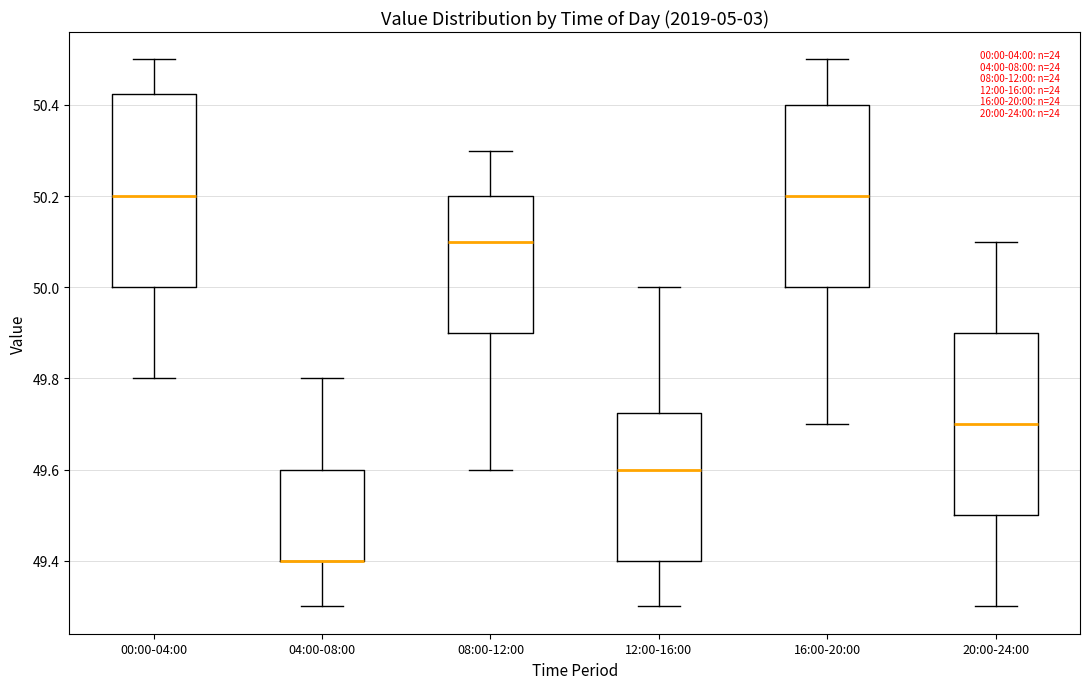

Reading left to right, read every box against the y-axis: the position of its median line, the range the box covers, and the ends of its whiskers. The values are not printed on the chart, so give them approximately, as read against the axis.

00:00-04:00: median 50.20, box 50.00 to 50.42, whiskers 49.80 to 50.50
04:00-08:00: median 49.40 (drawn on the box's lower edge), box 49.40 to 49.60, whiskers 49.30 to 49.80
08:00-12:00: median 50.10, box 49.90 to 50.20, whiskers 49.60 to 50.30
12:00-16:00: median 49.60, box 49.40 to 49.72, whiskers 49.30 to 50.00
16:00-20:00: median 50.20, box 50.00 to 50.40, whiskers 49.70 to 50.50
20:00-24:00: median 49.70, box 49.50 to 49.90, whiskers 49.30 to 50.10